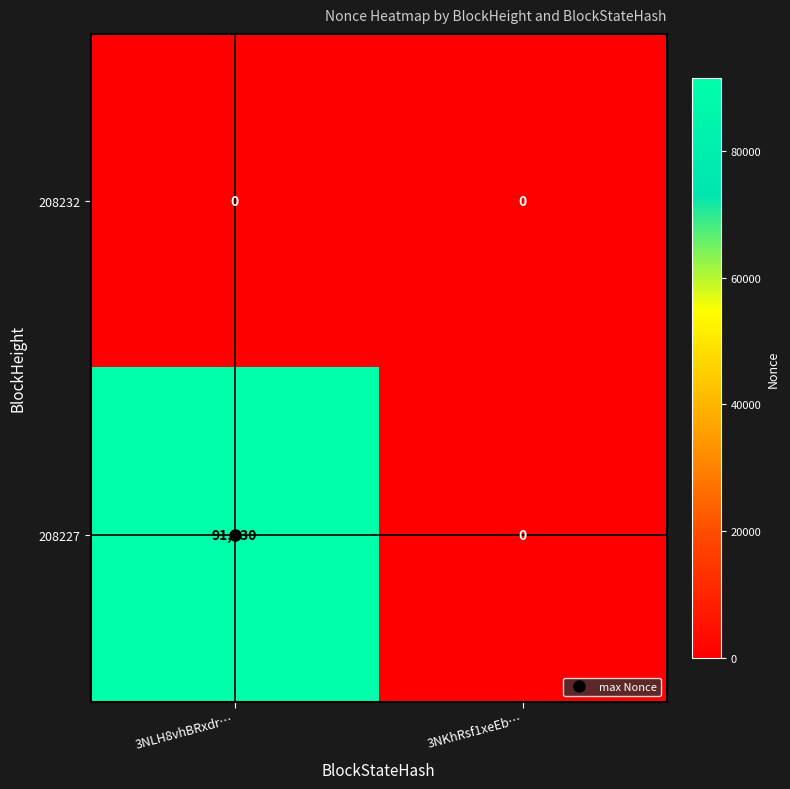

What is the total value across all series at 3NLH8vhBRxdr…?

91530